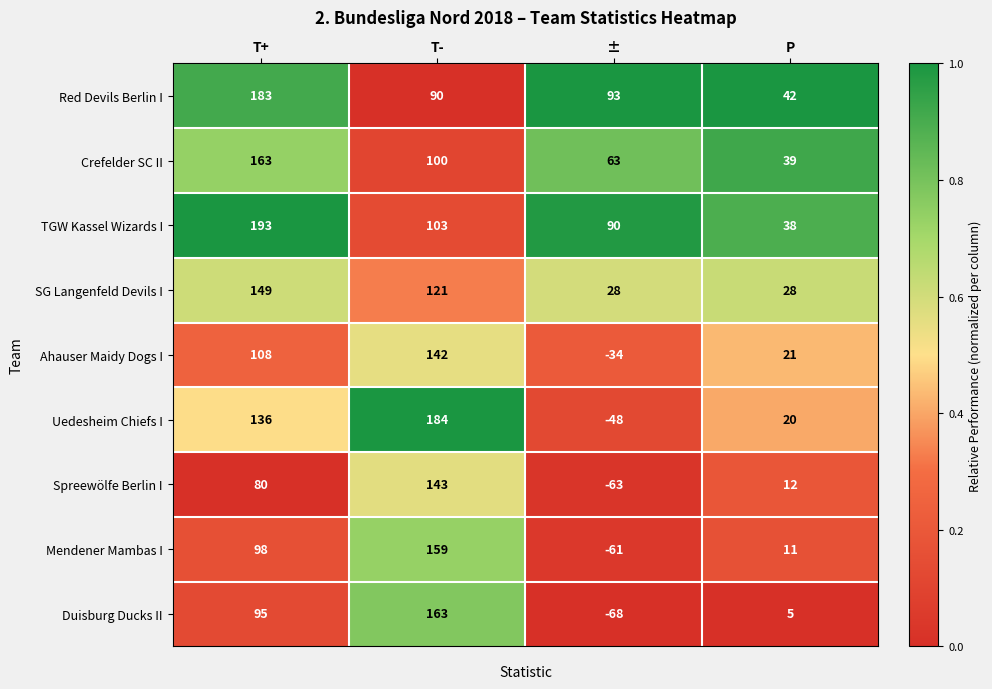

Which series changed the most between T- and ±?

Uedesheim Chiefs I